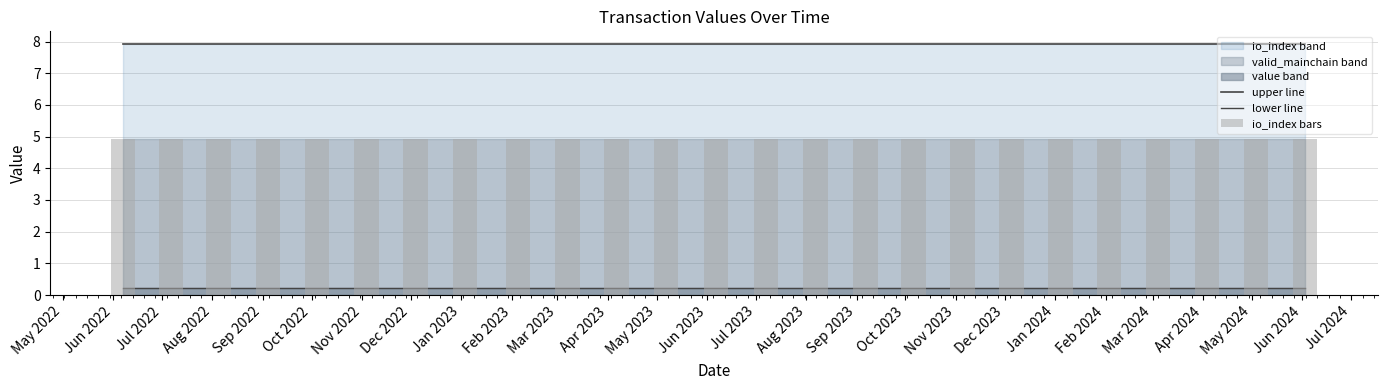

Which series has the largest total across all categories?

upper line